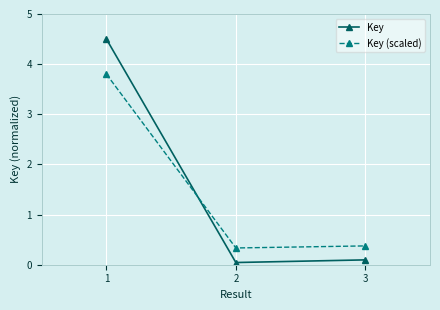

True or false: Key has a value of 2.0 at 1.

False